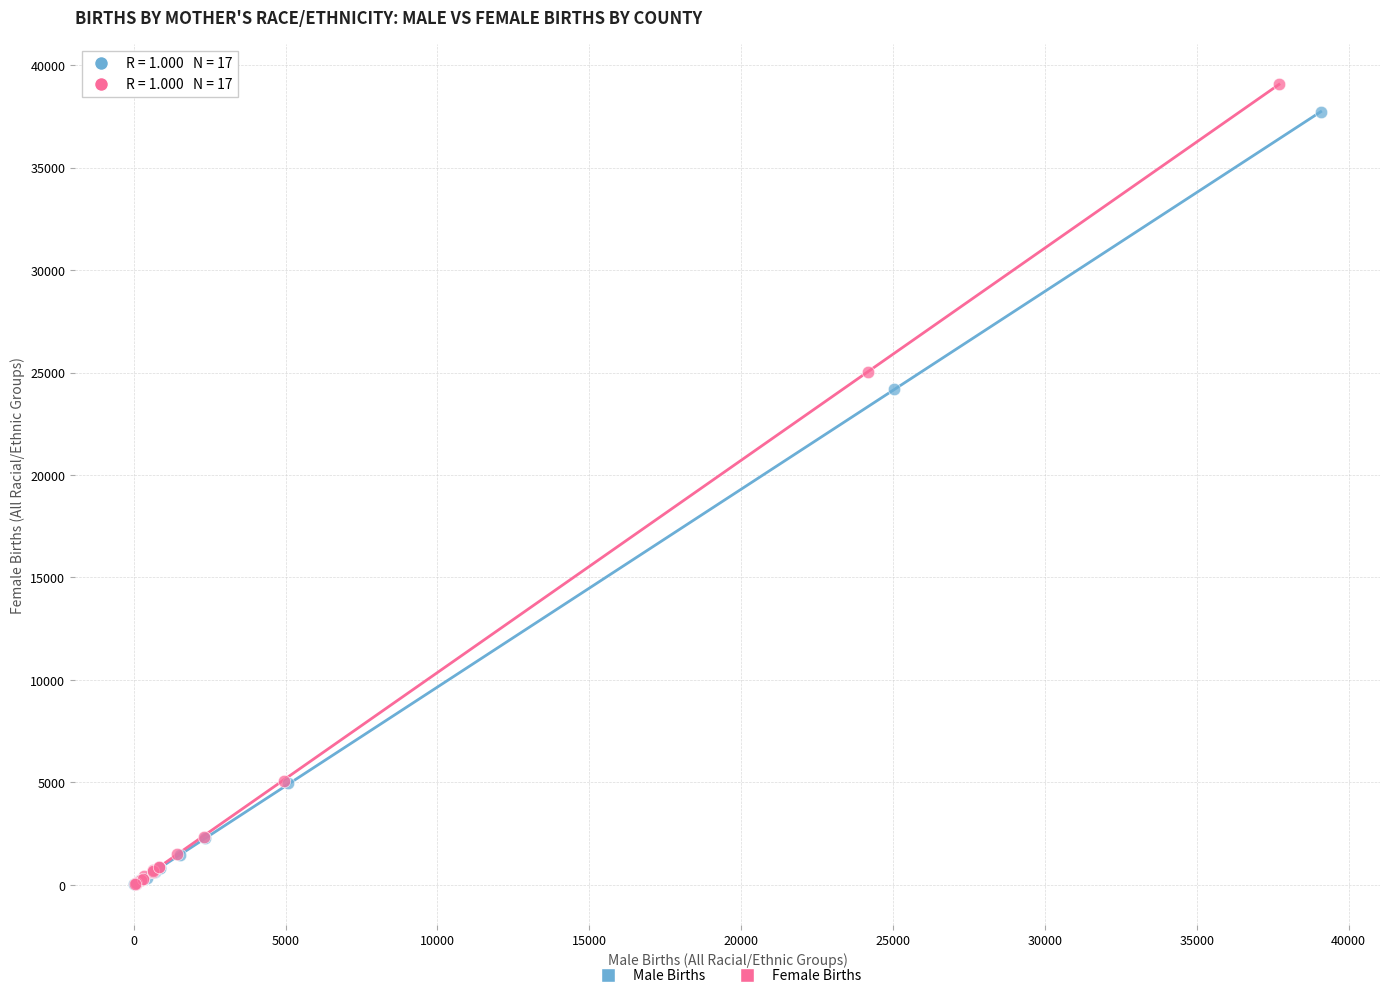

Which series has the widest spread of Y values?

Female Births